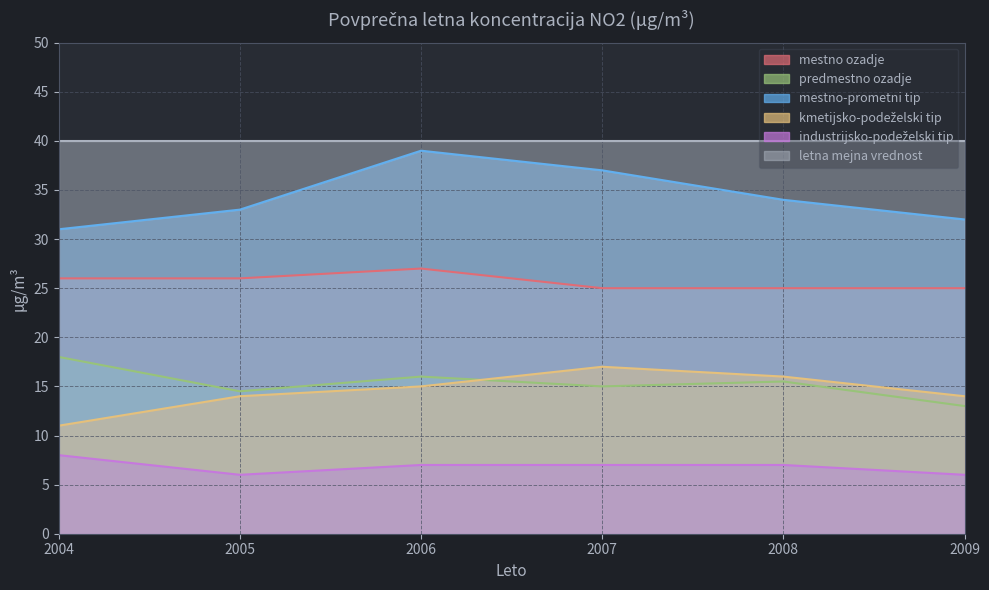

Does the chart display data point markers on the line(s)?

No